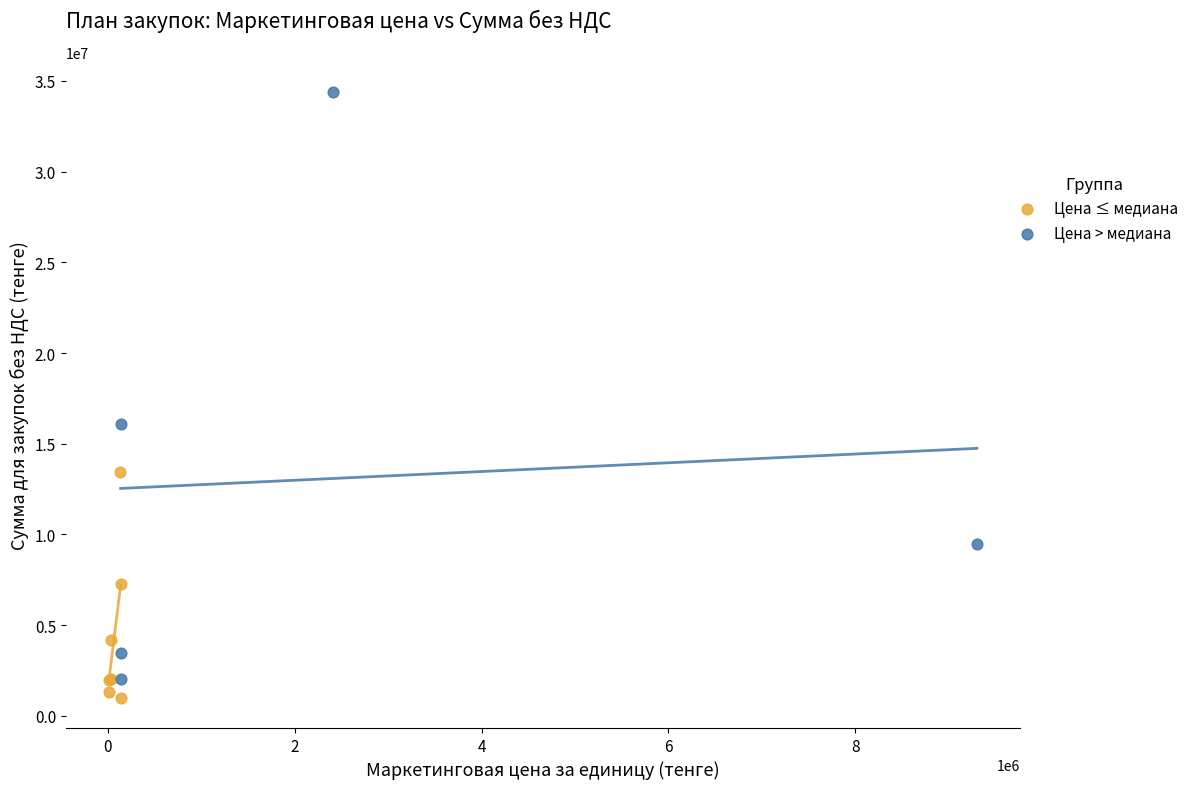

Which series reaches the minimum Y coordinate?

Цена ≤ медиана